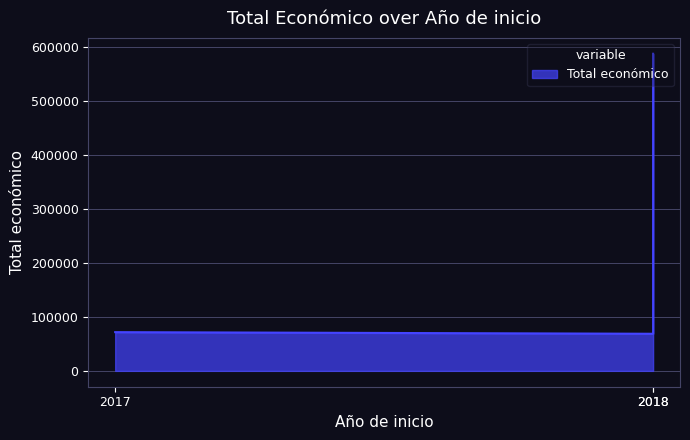

What is the ratio of the value at 2017 to the value at 2018?

1.0